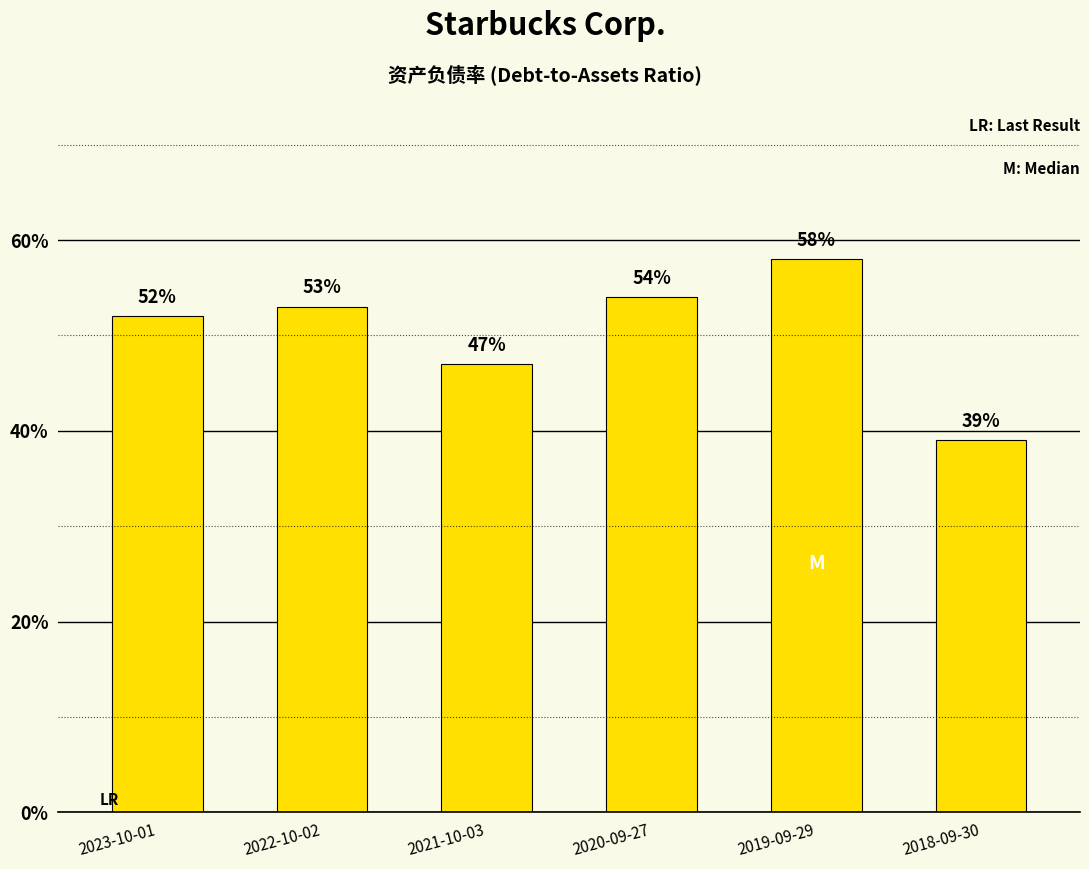

What is the label of the 3rd bar from the right?

2020-09-27